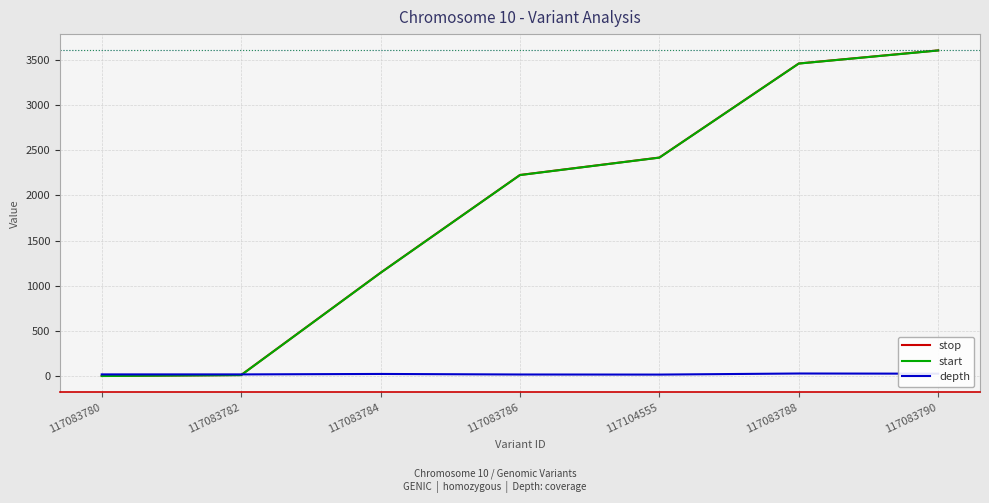

Is the value of depth at 117083790 greater than the value of start at 117083786?

No